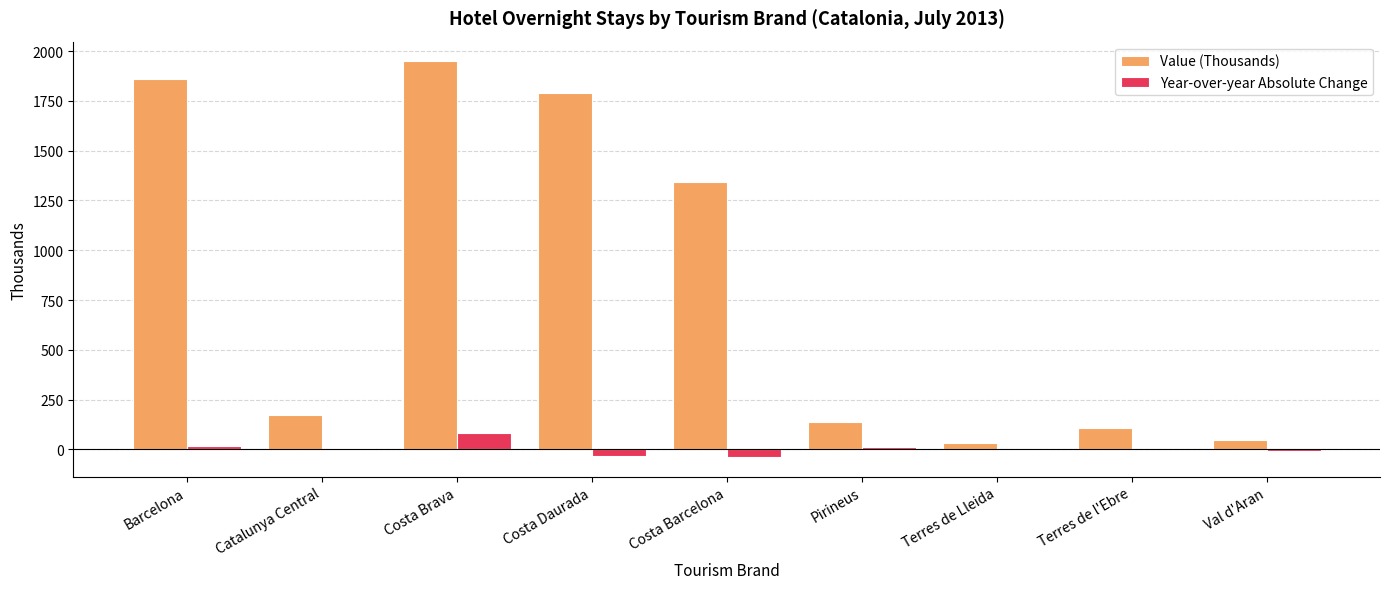

At which category is the sum across all series the highest?

Costa Brava